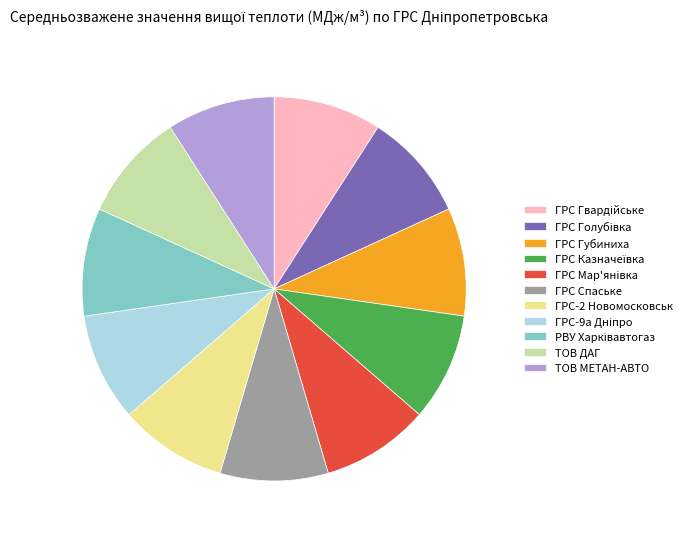

Do ГРС-2 Новомосковськ and ТОВ МЕТАН-АВТО together represent more than half of the pie?

No